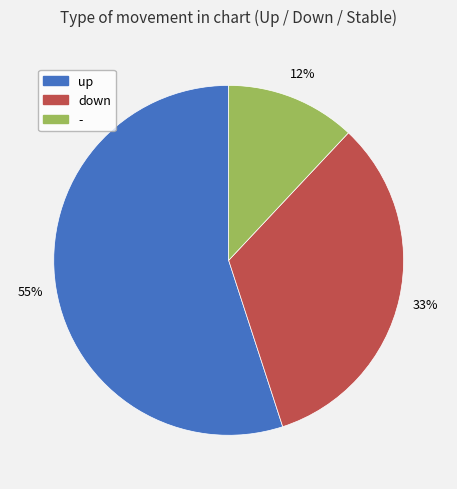

How many slices are in this pie chart?

3